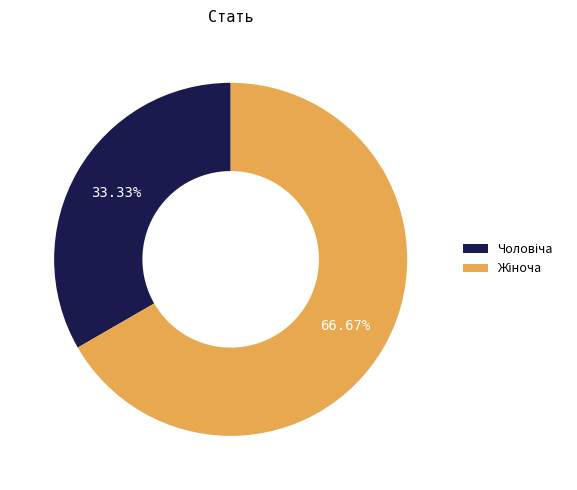

Is there any slice that represents more than half of the pie?

Yes